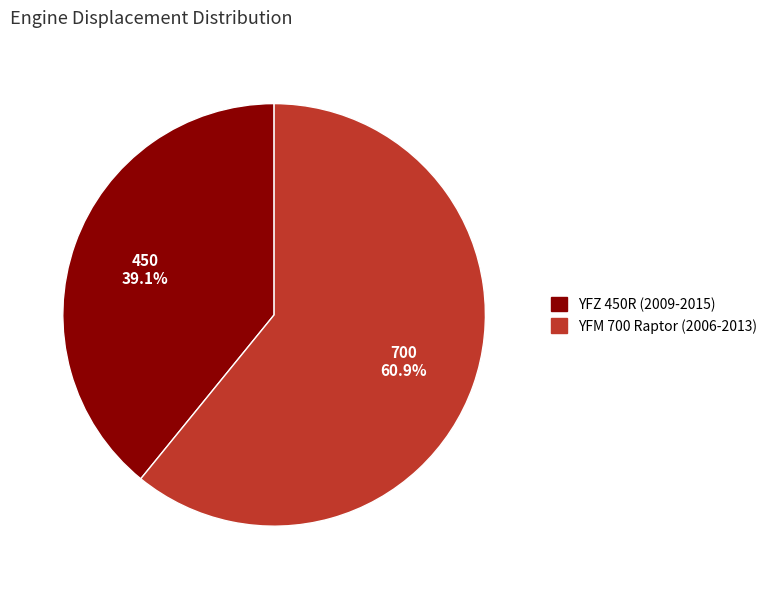

The YFZ 450R (2009-2015) slice represents 53% of the pie. True or false?

False